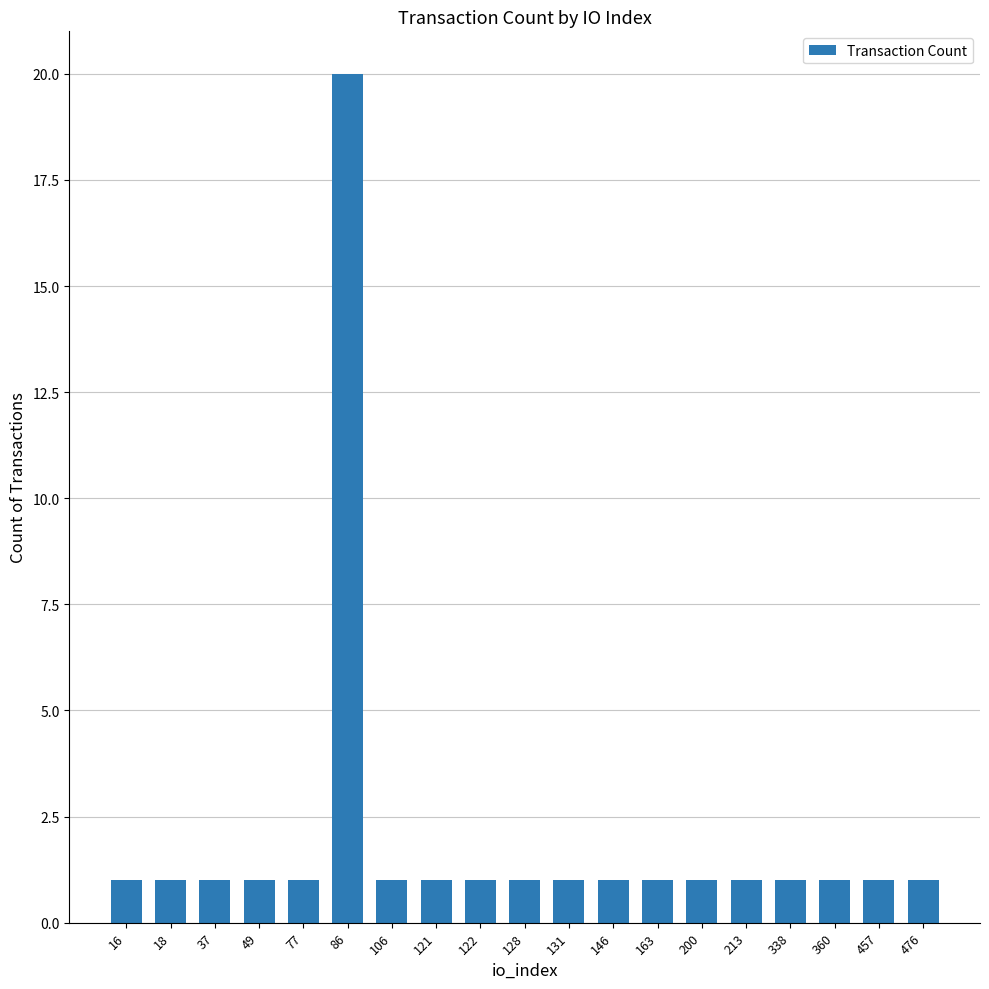

What is the value of the 7th bar from the left?

1